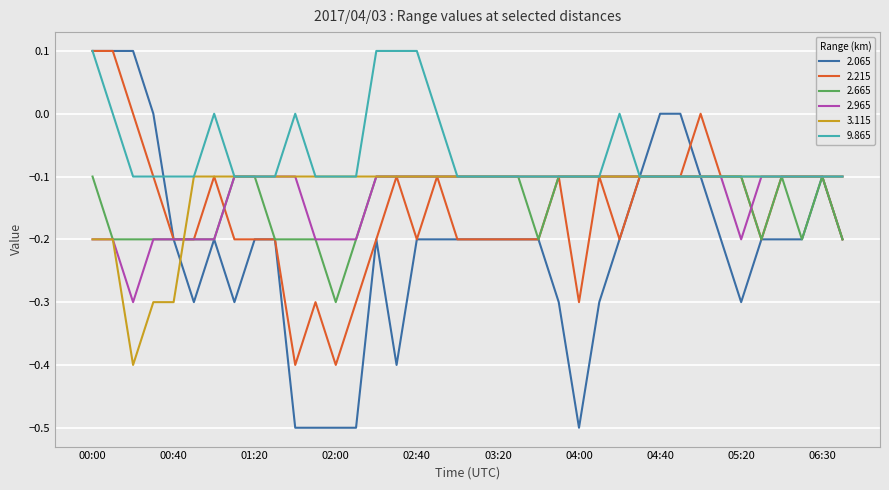

What is the lowest value of the 2.215 series?

-0.4